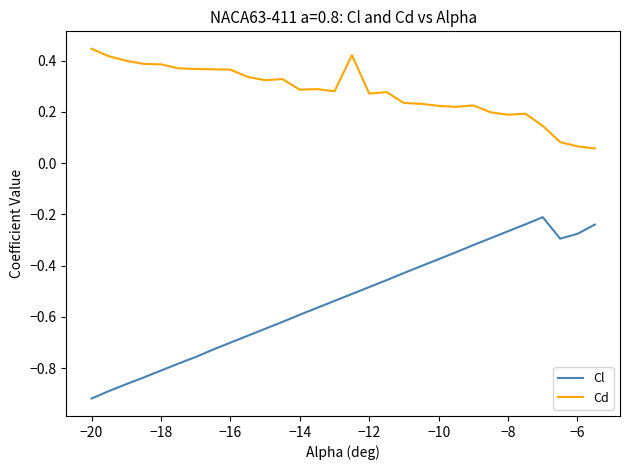

What are all the series names shown in the legend?

Cl, Cd